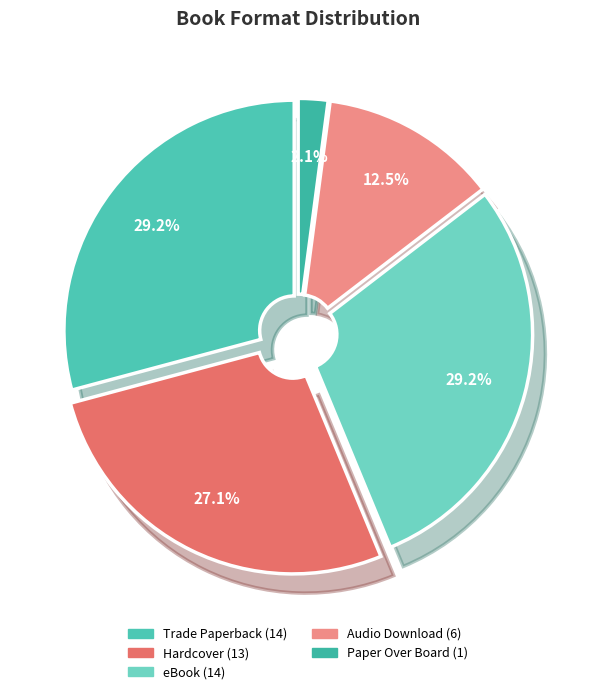

Rank the categories by value from highest to lowest.

Trade Paperback, eBook, Hardcover, Audio Download, Paper Over Board